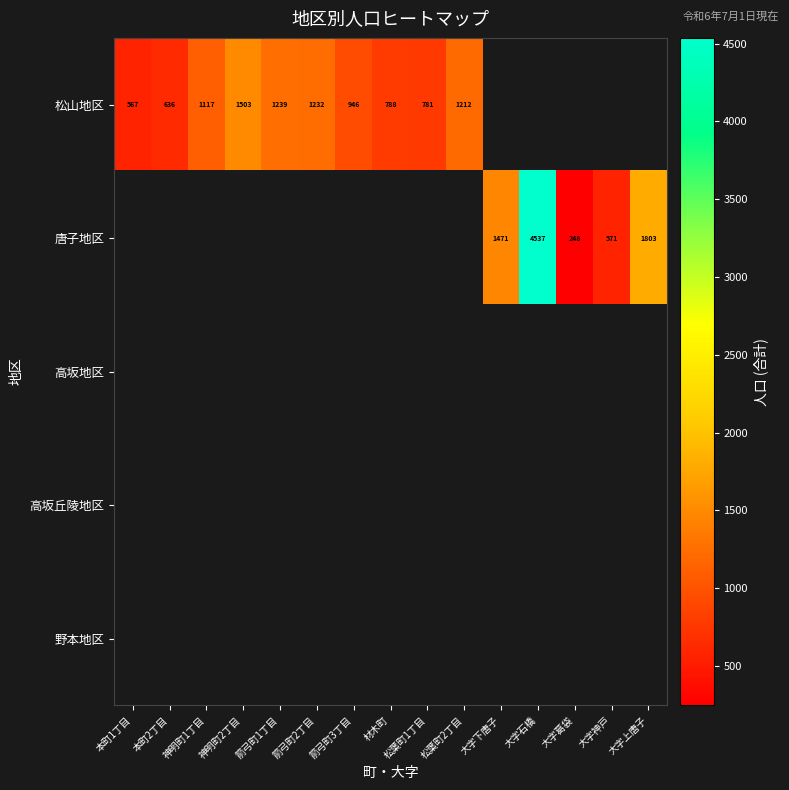

Read the 唐子地区 value at 大字神戸.

571.0